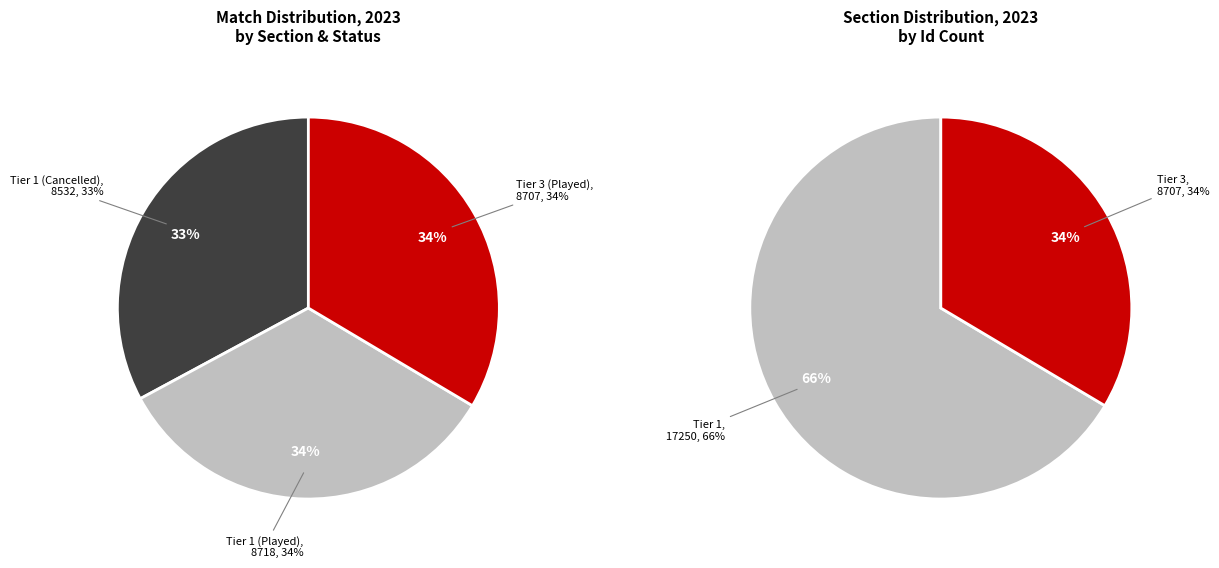

Rank the categories by value from highest to lowest.

Tier 1 (Played), Tier 3 (Played), Tier 1 (Cancelled)